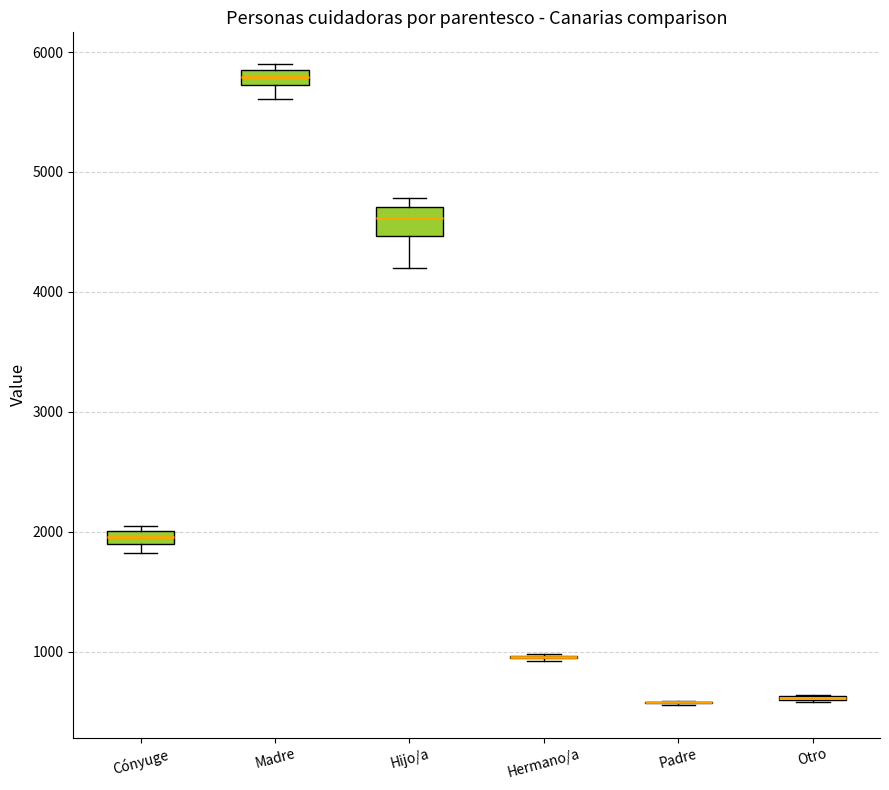

Comparing the boxes themselves (not the whiskers), which one is the tallest?

Hijo/a